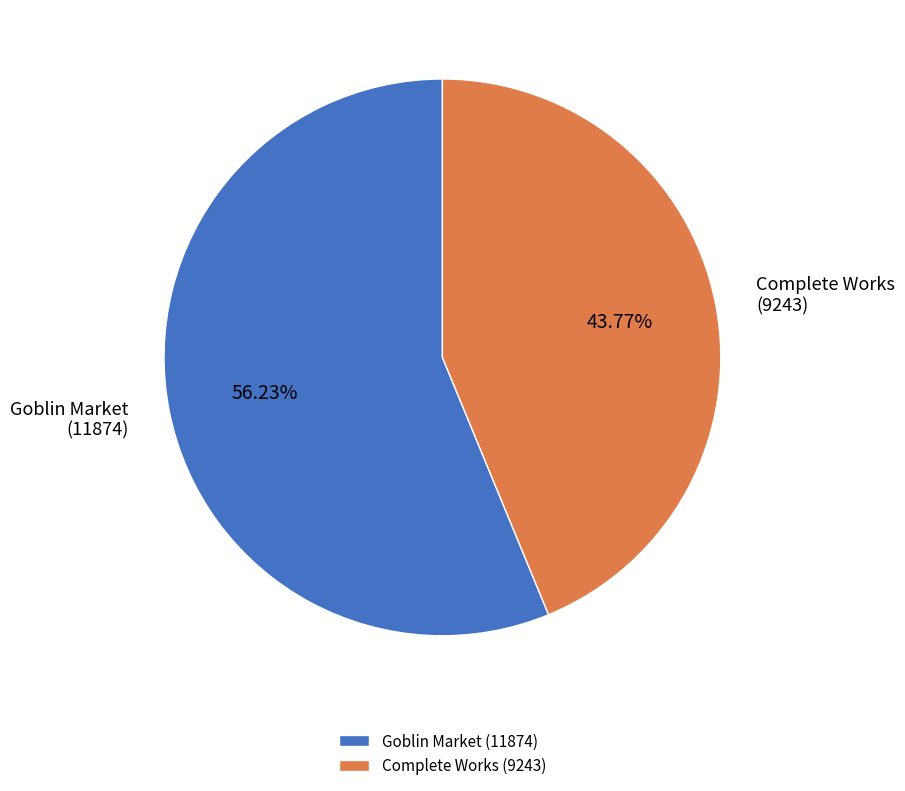

How many segments does this pie chart have?

2